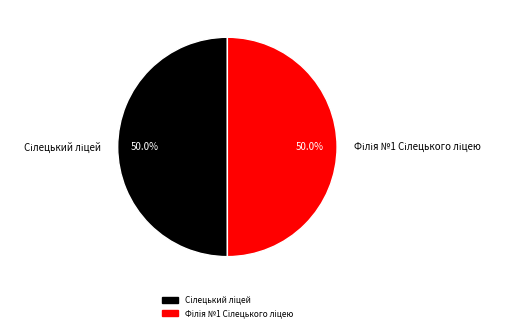

Which slice is the largest?

Сілецький ліцей